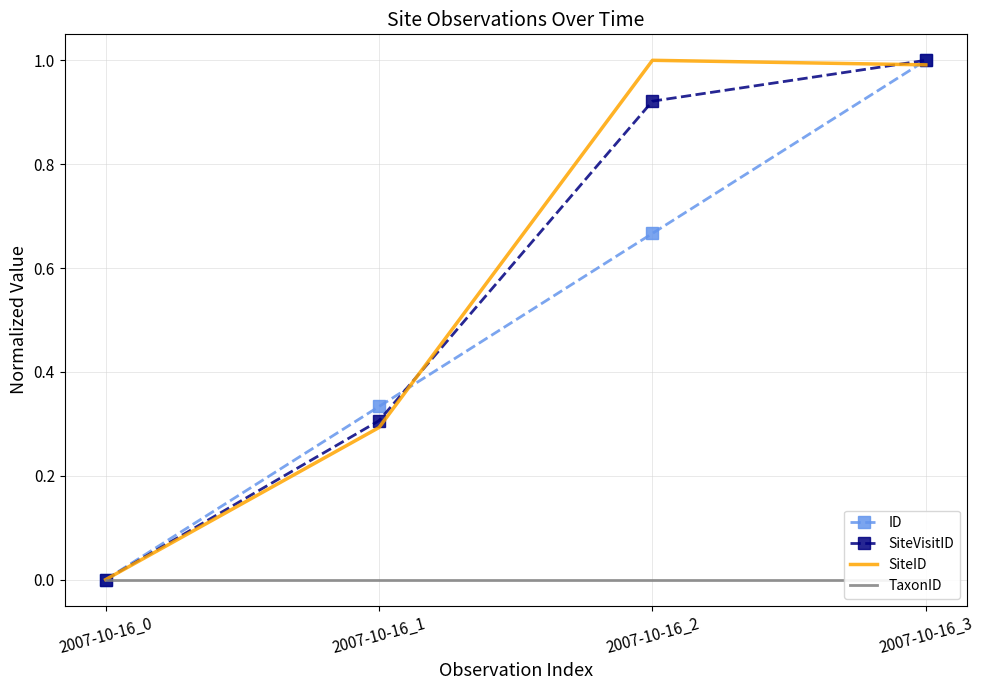

What is the sum of all SiteID values?

2.3